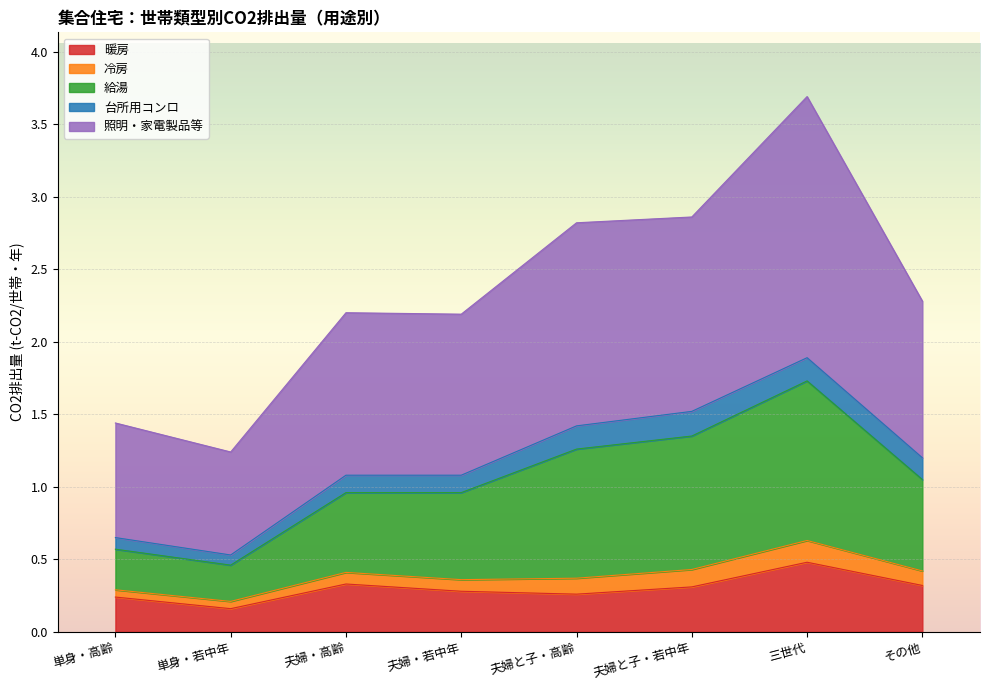

List the labels in order of 暖房 value, smallest first.

単身・若中年, 単身・高齢, 夫婦と子・高齢, 夫婦・若中年, 夫婦と子・若中年, その他, 夫婦・高齢, 三世代